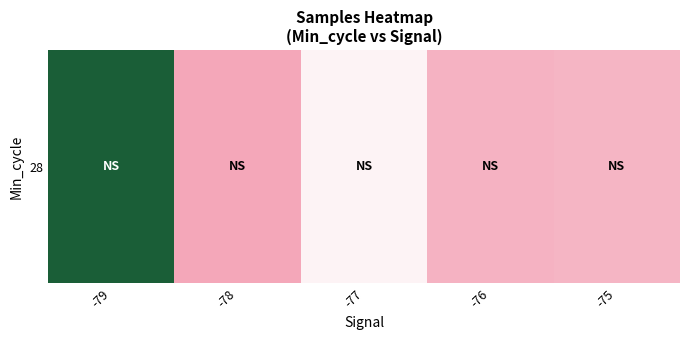

What is the difference between the second highest and second lowest values?

1617.9